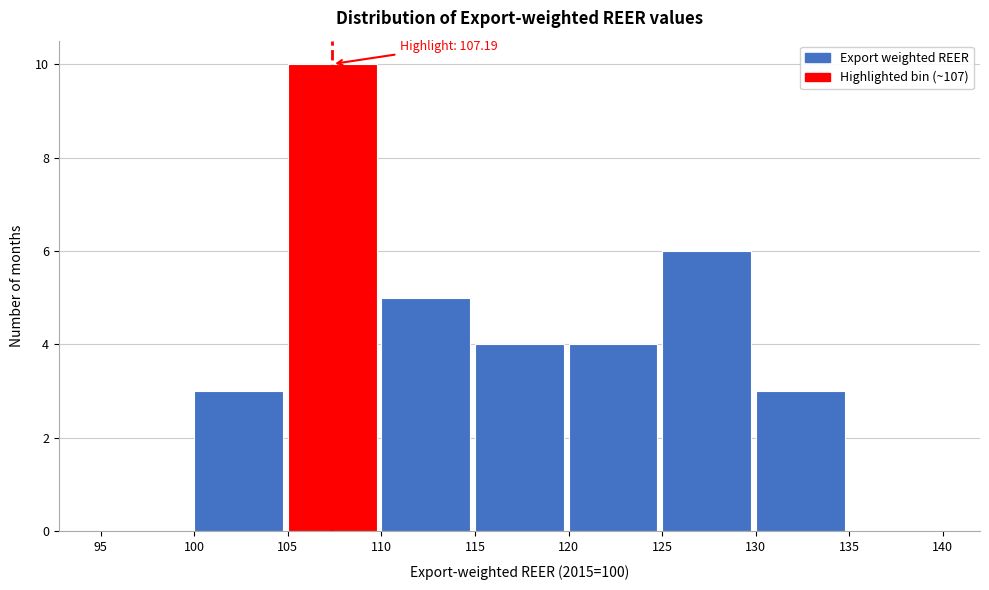

Which range on the x-axis has the tallest bar?

105 to 110